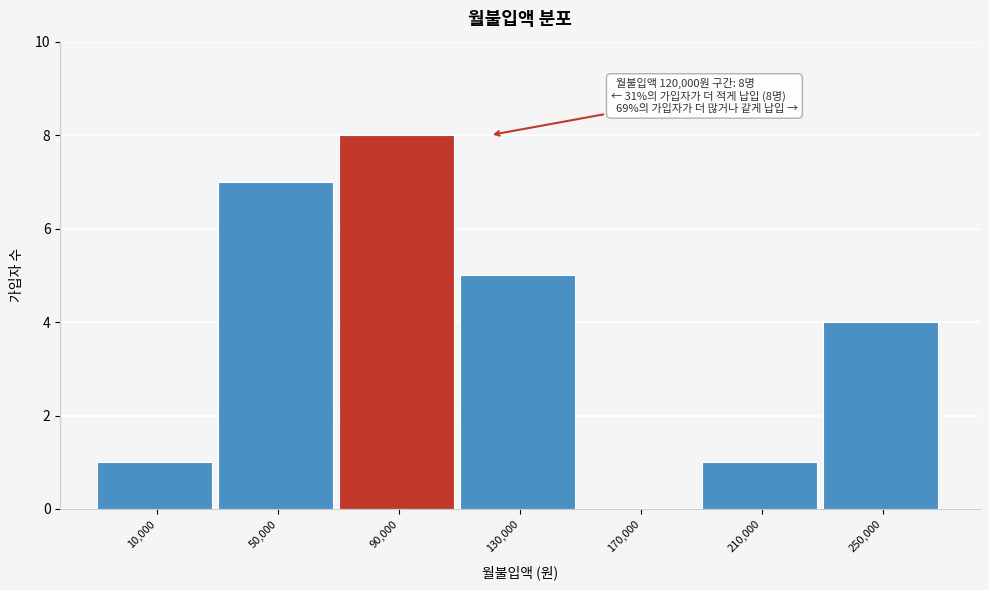

Reading left to right, extract all data points from this chart.

10,000=1	50,000=7	90,000=8	130,000=5	170,000=0	210,000=1	250,000=4